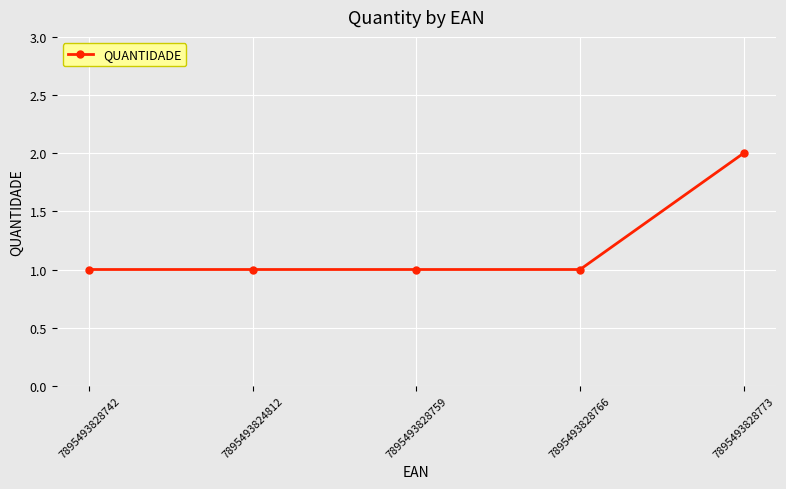

Reading right to left, extract all data points from this chart.

2	1	1	1	1